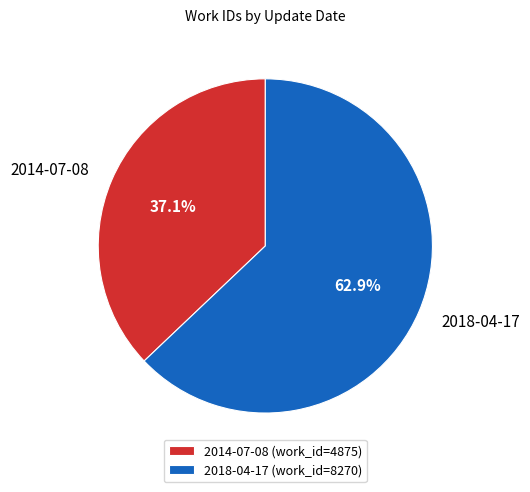

Is it true that 2014-07-08 is 48% of the pie?

False